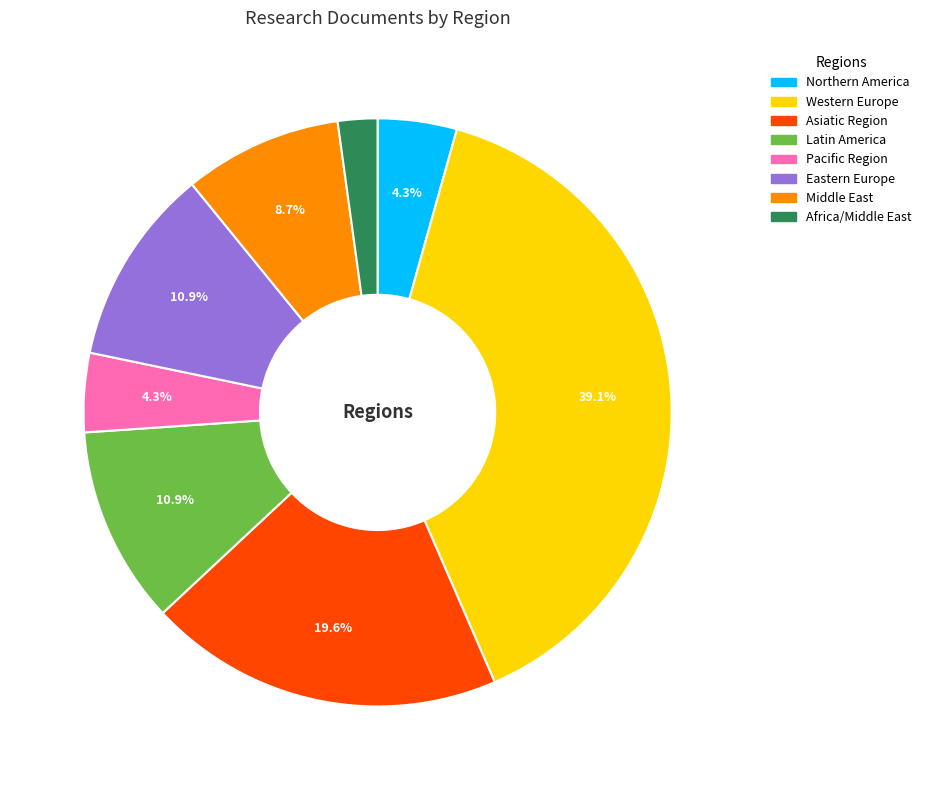

Do Africa/Middle East and Western Europe together represent more than half of the pie?

No